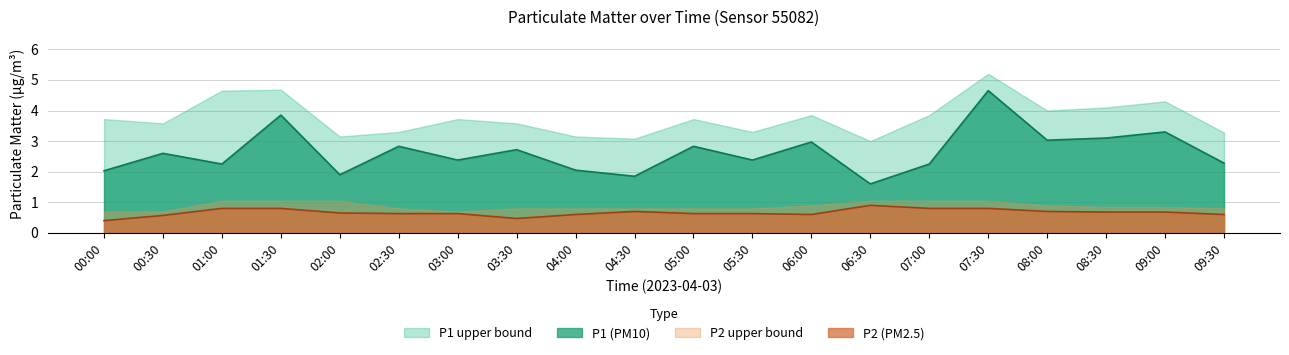

Which series has the largest total across all categories?

P1 upper bound